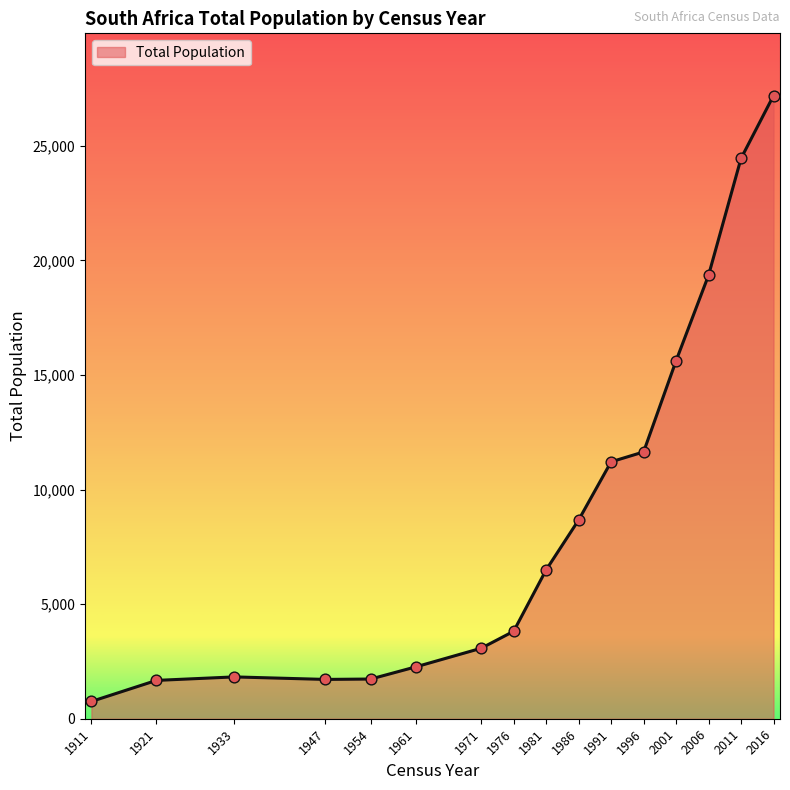

What is the change in value from 1921 to 1947?

+43